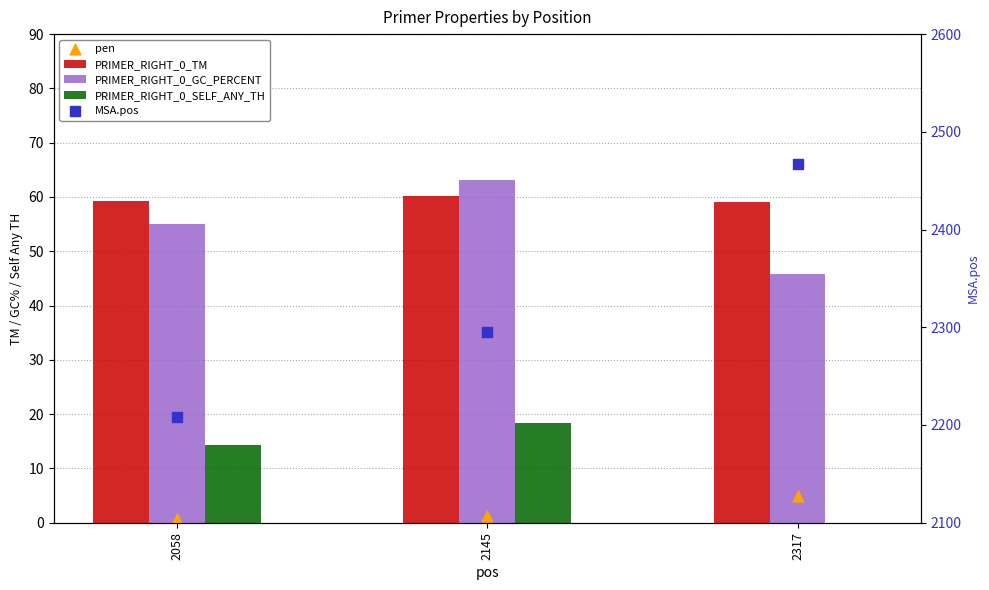

Which series contains the lowest Y value?

PRIMER_RIGHT_0_SELF_ANY_TH